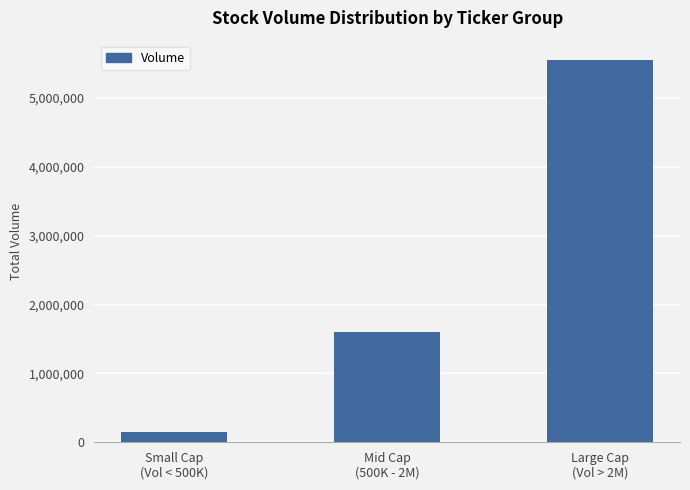

How many data points does each series have?

3